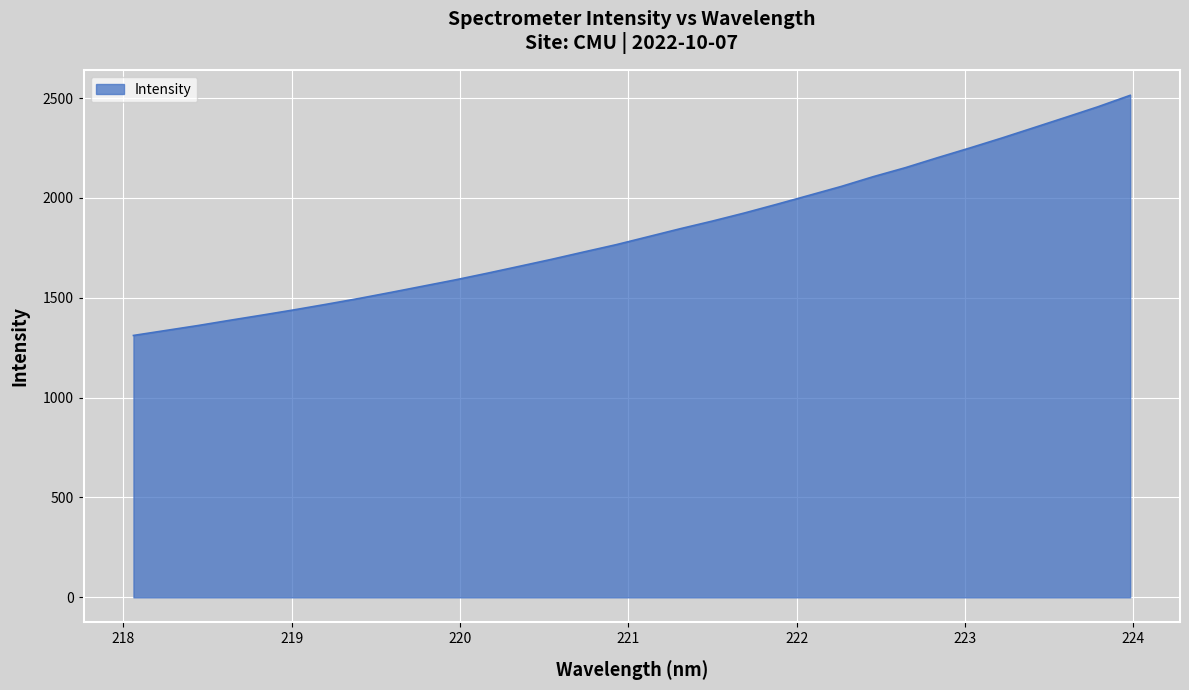

What is the greatest value displayed?

2513.4